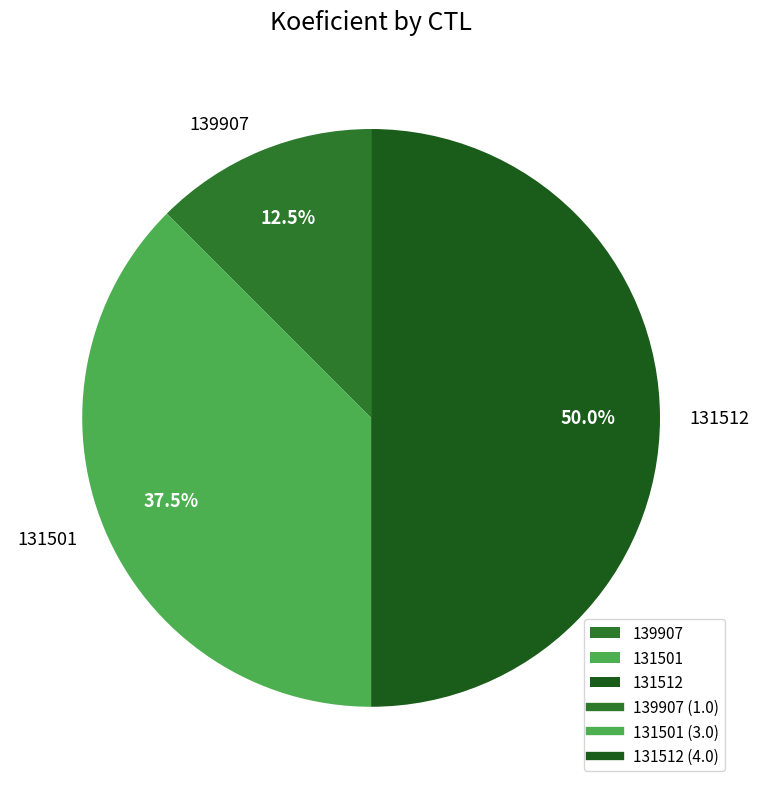

Which slice is the largest?

131512